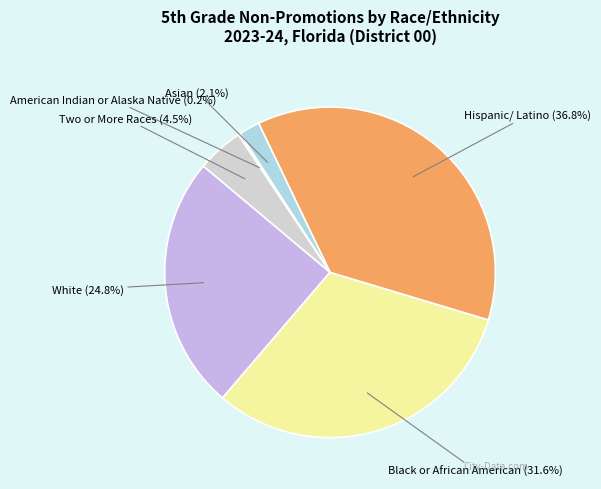

What portion of the pie excludes Two or More Races?

95.5%